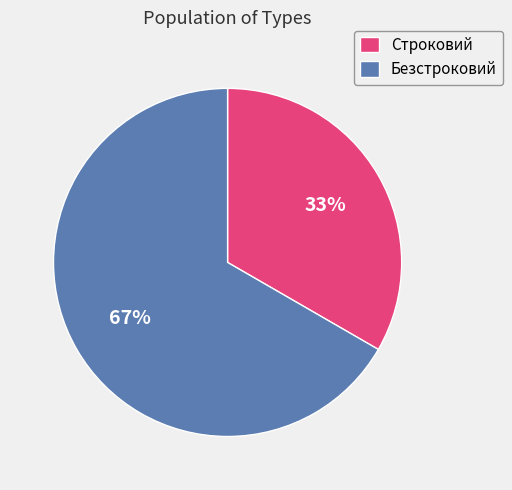

Is it true that Безстроковий is 67% of the pie?

True